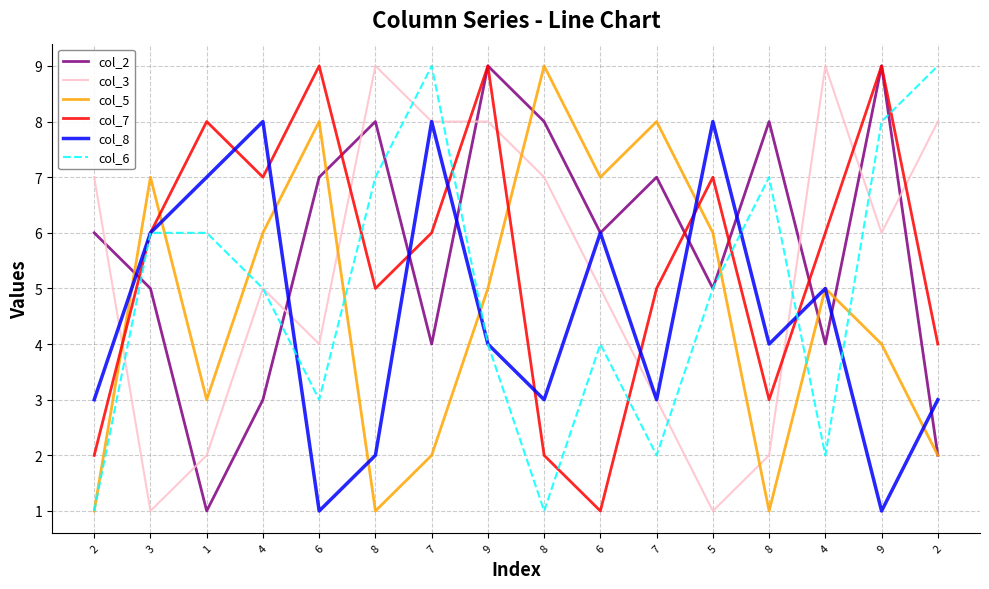

What are all the series names shown in the legend?

col_2, col_3, col_5, col_7, col_8, col_6